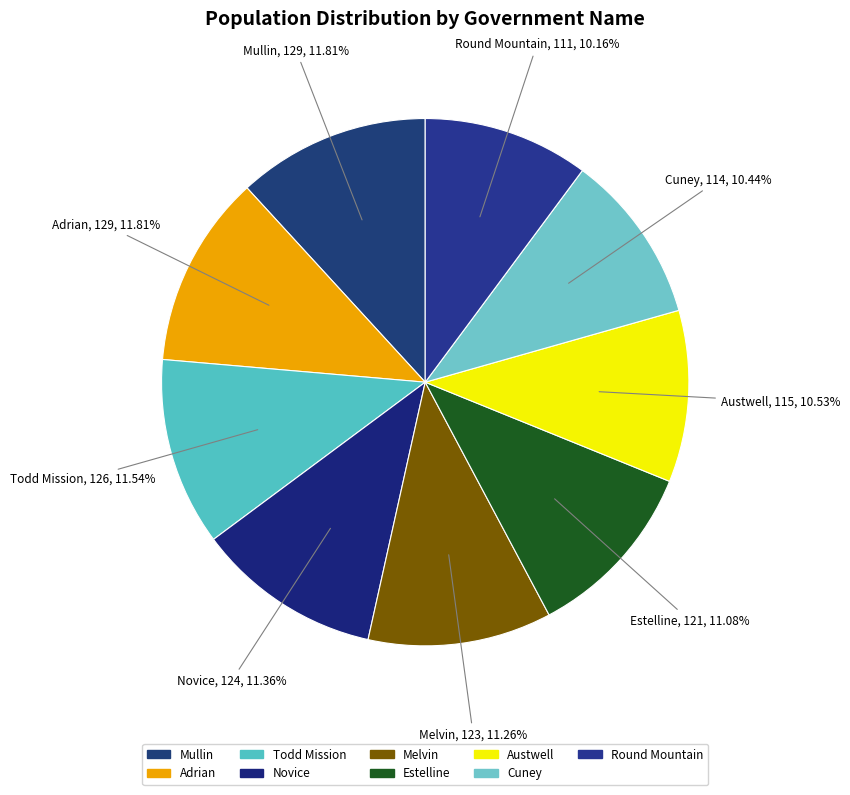

Count the number of slices in the pie.

9